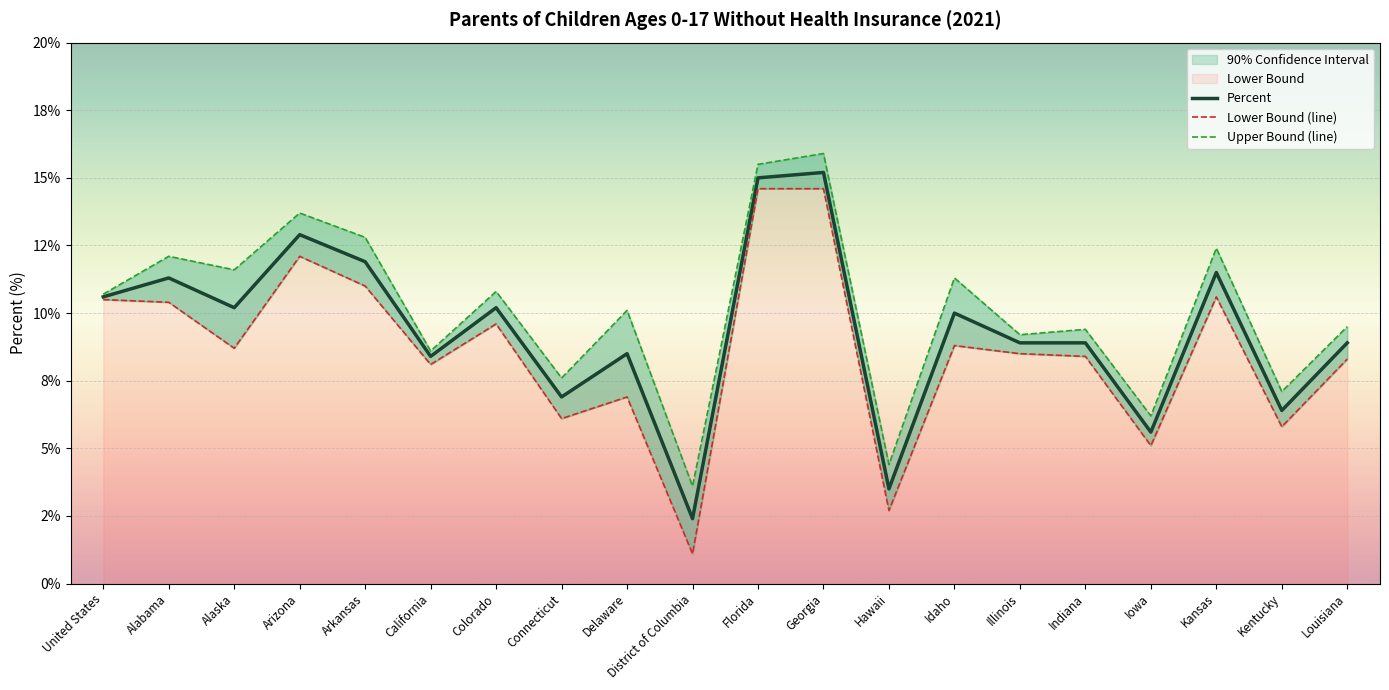

What is the sum of all Upper Bound (line) values?

202.5